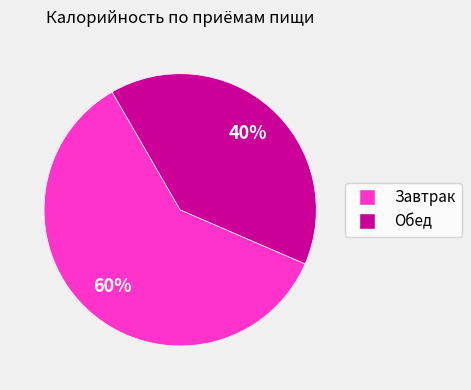

Is the sum of Обед and Завтрак greater than half?

Yes